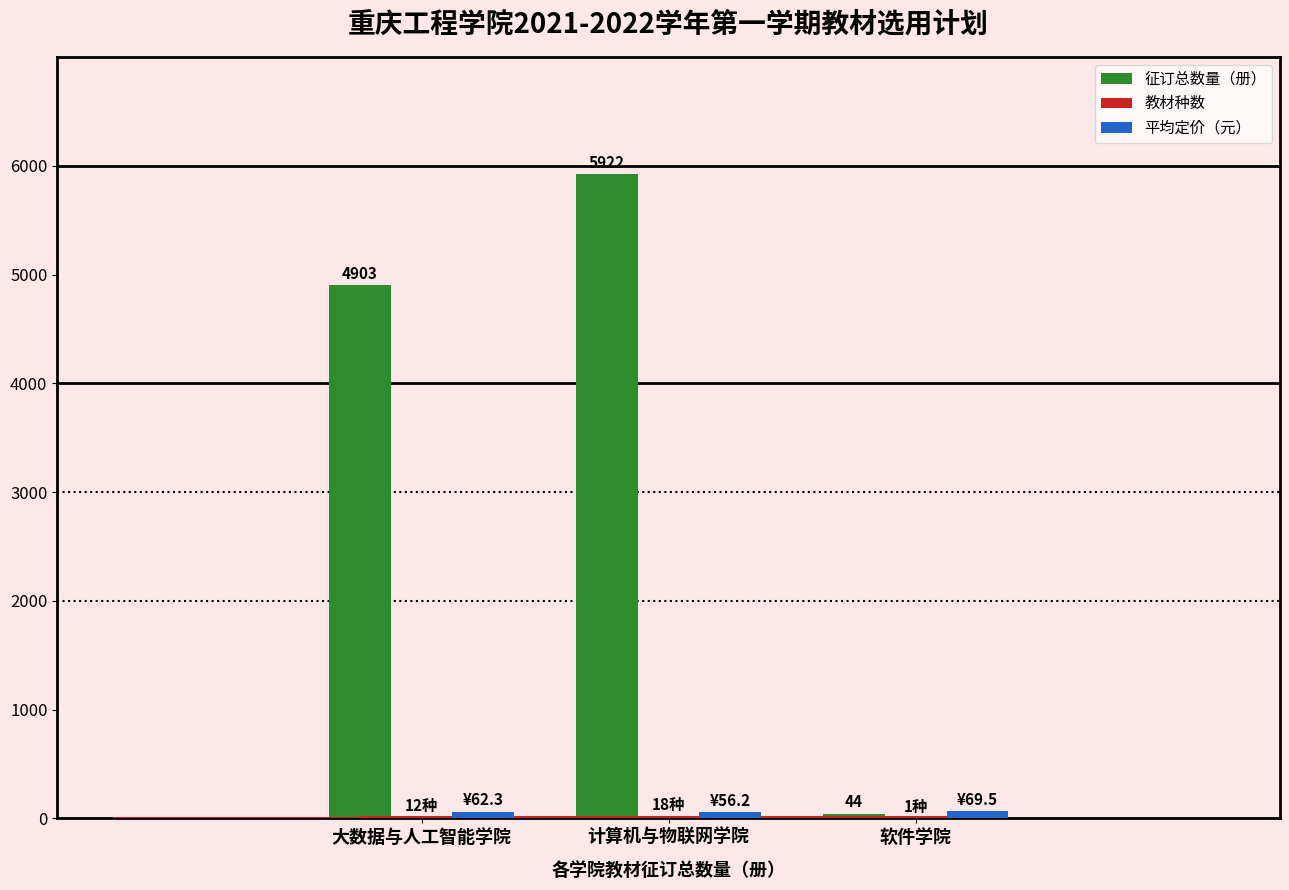

At which category is the sum across all series the highest?

计算机与物联网学院